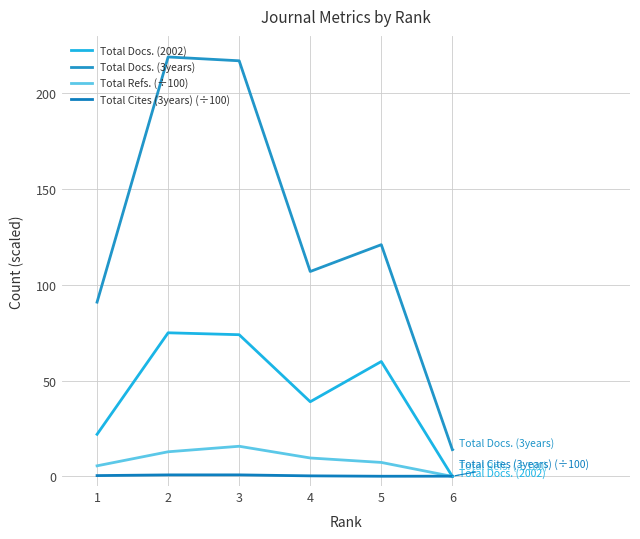

Reading right to left, transcribe all the data shown in this chart.

Total Docs. (2002): 0.0	60.0	39.0	74.0	75.0	22.0
Total Docs. (3years): 14.0	121.0	107.0	217.0	219.0	91.0
Total Refs. (÷100): 0.0	7.3	9.6	15.8	12.9	5.5
Total Cites (3years) (÷100): 0.1	0.1	0.3	0.8	0.8	0.5